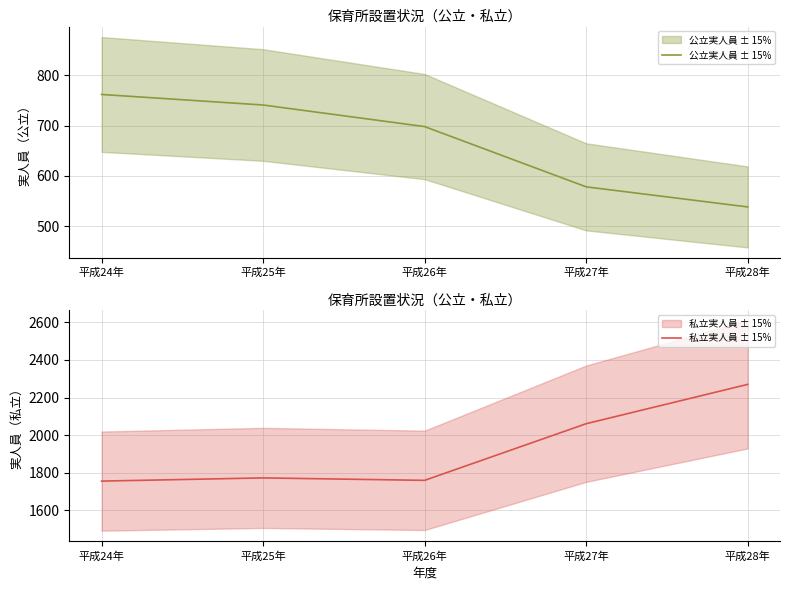

How many values in the 私立実人員 ± 15% series are below 1773?

2